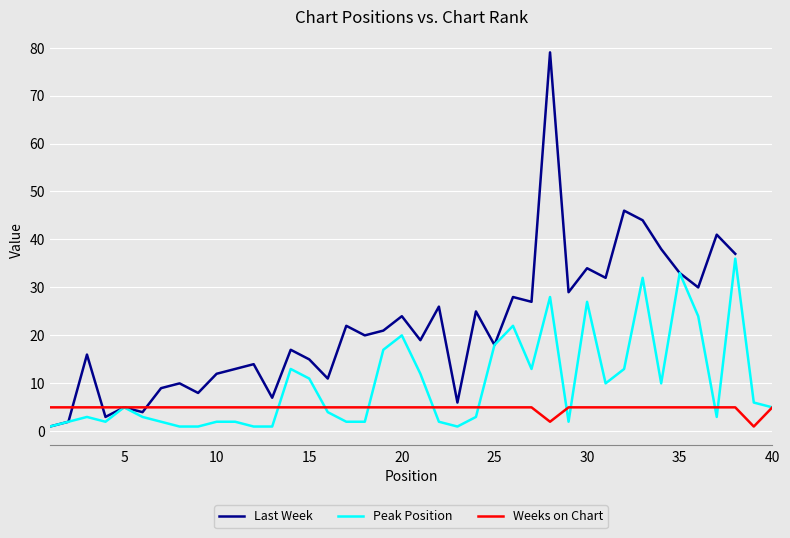

What is the difference between the maximum and minimum values in the Last Week series?

78.0